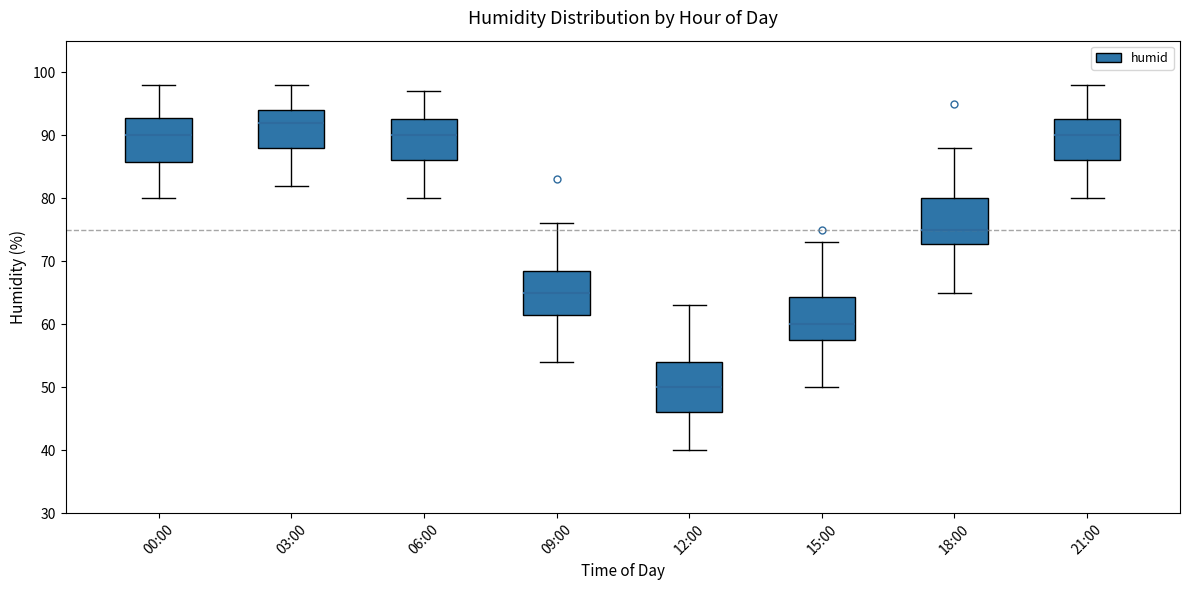

Reading left to right, read every box against the y-axis: the position of its median line, the range the box covers, and the ends of its whiskers. The values are not printed on the chart, so give them approximately, as read against the axis.

00:00: median 90, box 86 to 93, whiskers 80 to 98
03:00: median 92, box 88 to 94, whiskers 82 to 98
06:00: median 90, box 86 to 93, whiskers 80 to 97
09:00: median 65, box 62 to 69, whiskers 54 to 76
12:00: median 50, box 46 to 54, whiskers 40 to 63
15:00: median 60, box 58 to 64, whiskers 50 to 73
18:00: median 75, box 73 to 80, whiskers 65 to 88
21:00: median 90, box 86 to 93, whiskers 80 to 98